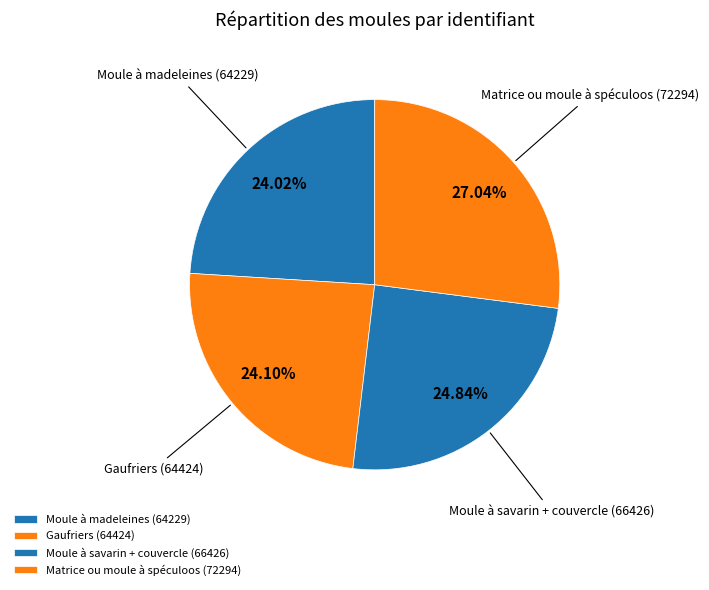

The Moule à savarin + couvercle slice represents 18% of the pie. True or false?

False